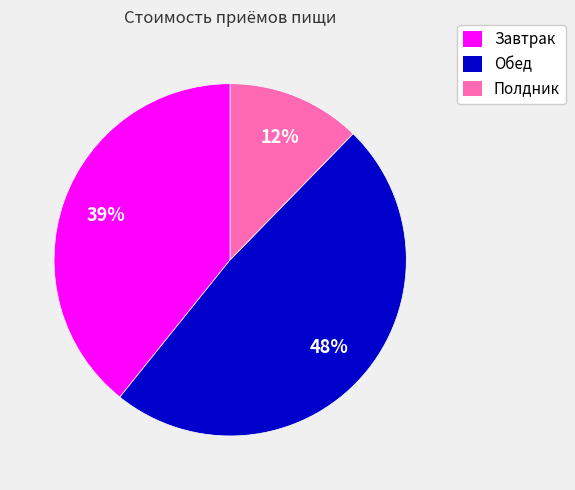

What percentage is the Обед slice, to the nearest percent?

48%